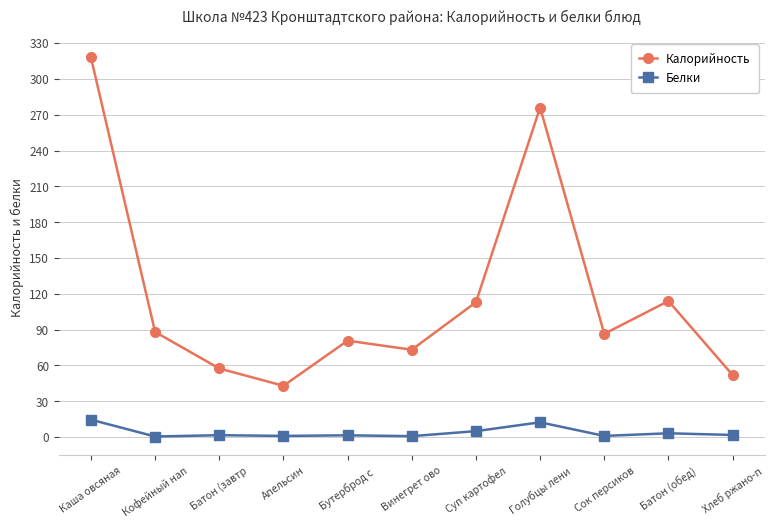

What is the highest value of the Калорийность series?

318.0